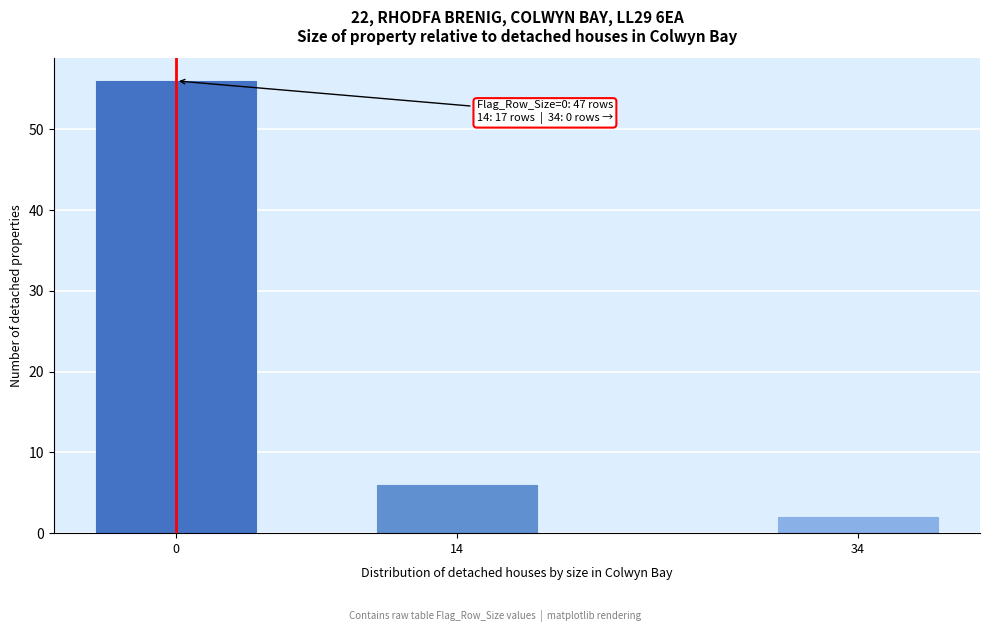

Reading right to left, what are all the values shown in this chart?

2	6	56